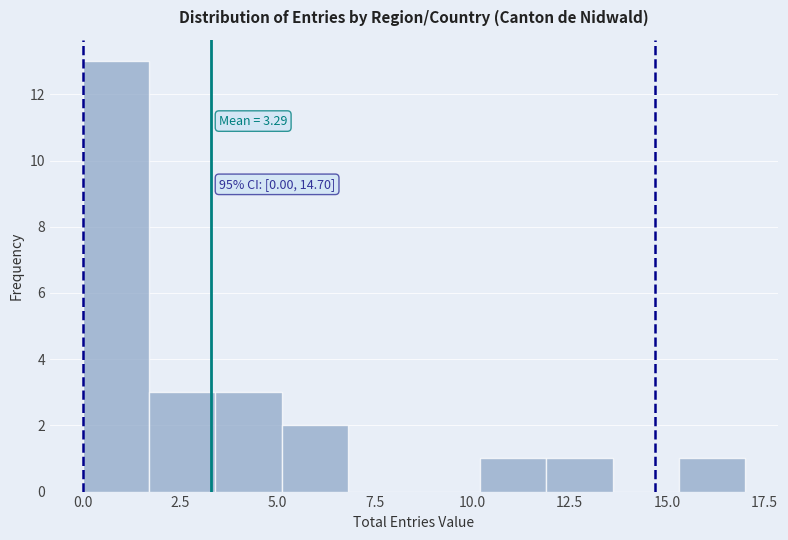

Read against the x-axis, roughly where is the centre of the tallest bar?

1.0